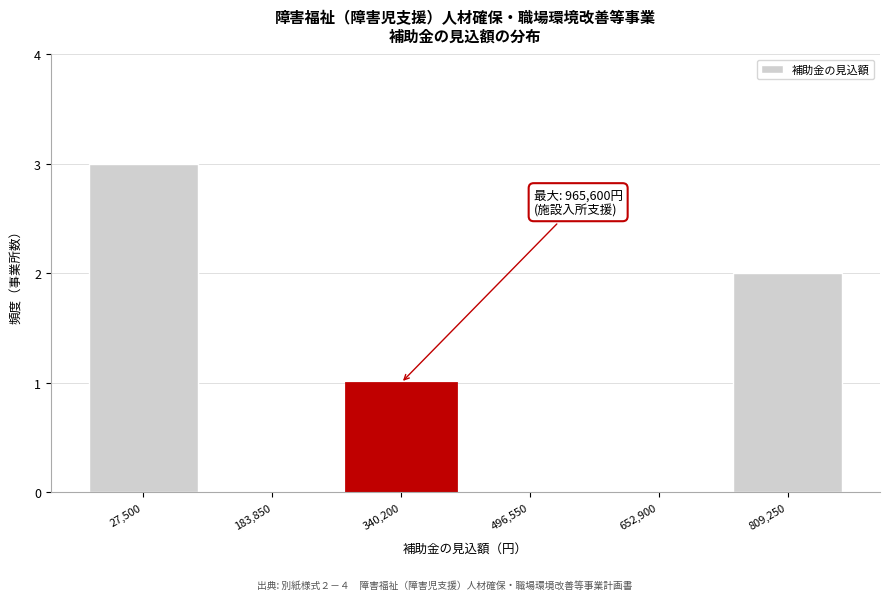

Reading left to right, what are all the values shown in this chart?

27,500=3	183,850=0	340,200=1	496,550=0	652,900=0	809,250=2